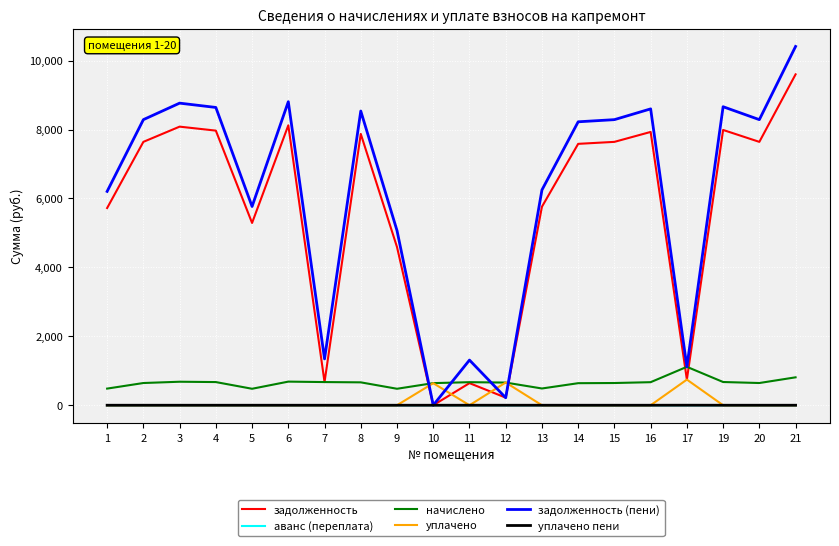

Is it true that задолженность (пени) equals 0.8 at 10?

True